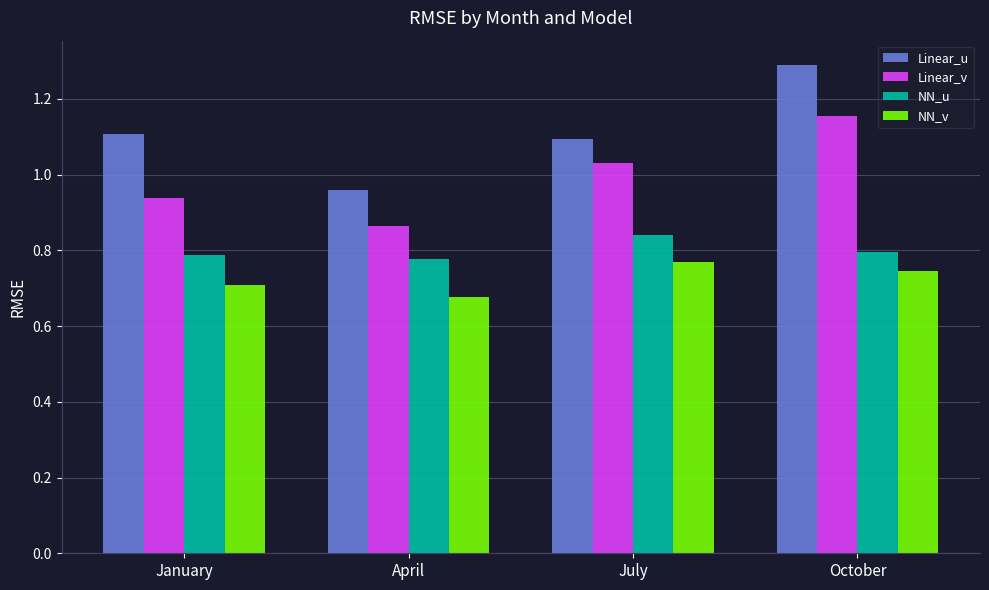

Which label corresponds to the smallest value in the chart?

April